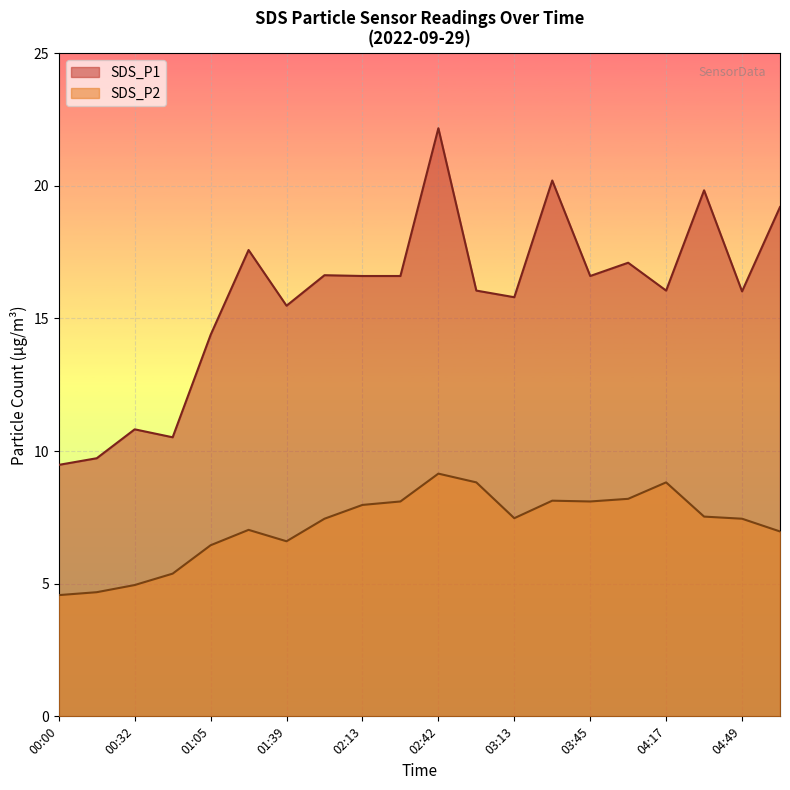

At how many categories does at least one series exceed 7?

20